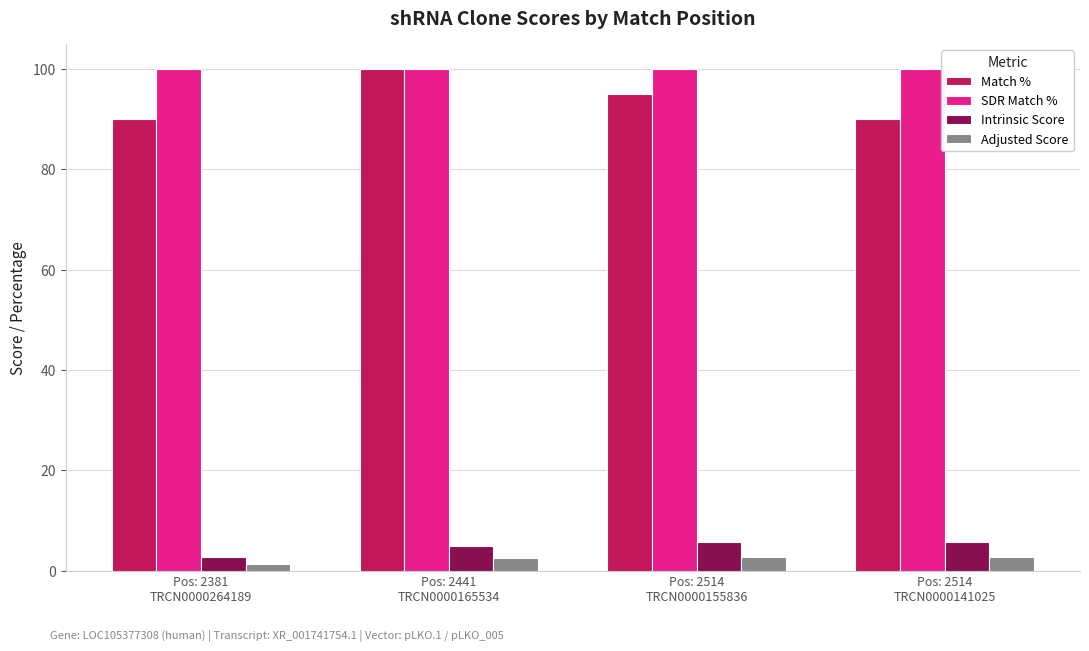

What is the value of the Intrinsic Score bar at the 3rd from the left?

5.6